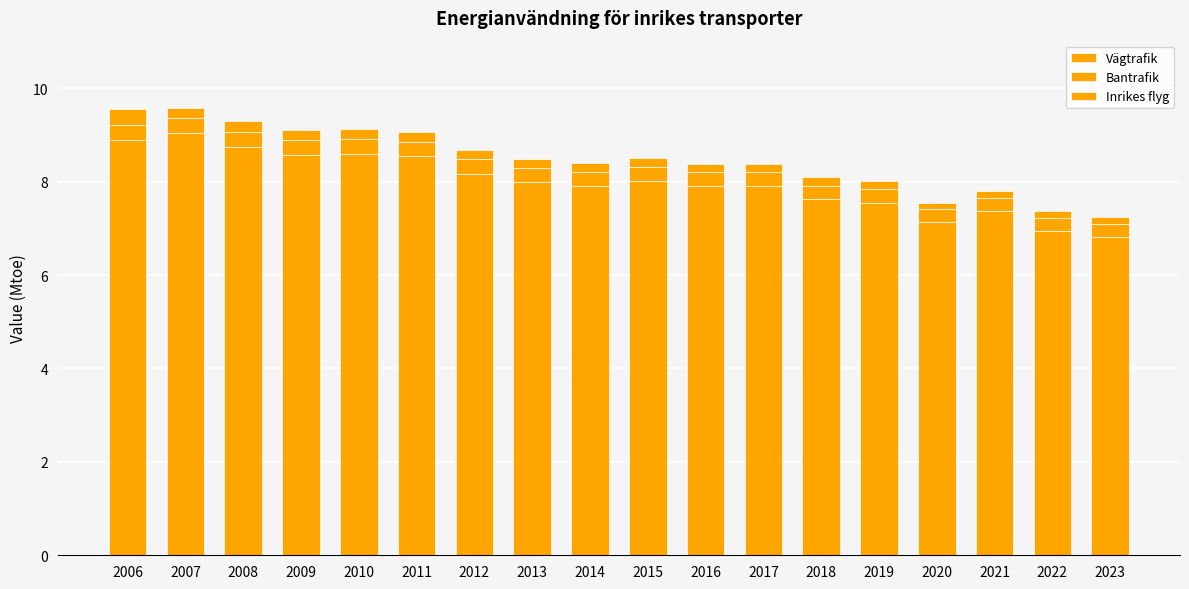

Which series has the widest spread of values?

Vägtrafik